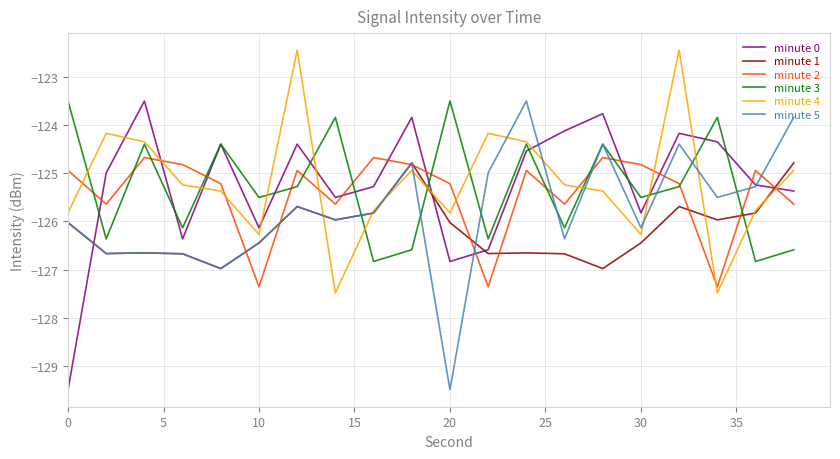

What are all the series names shown in the legend?

minute 0, minute 1, minute 2, minute 3, minute 4, minute 5